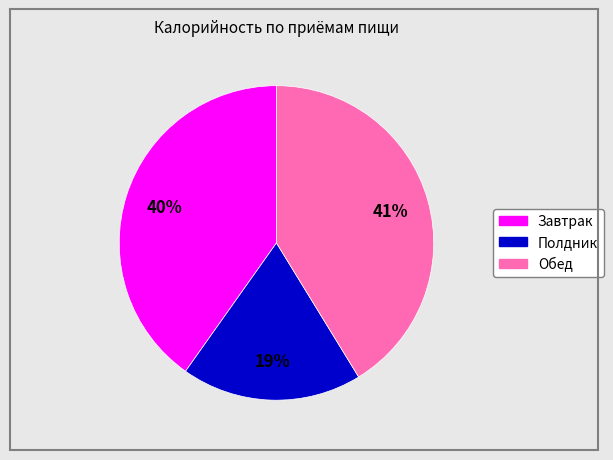

To the nearest percent, what is the average slice percentage?

33%